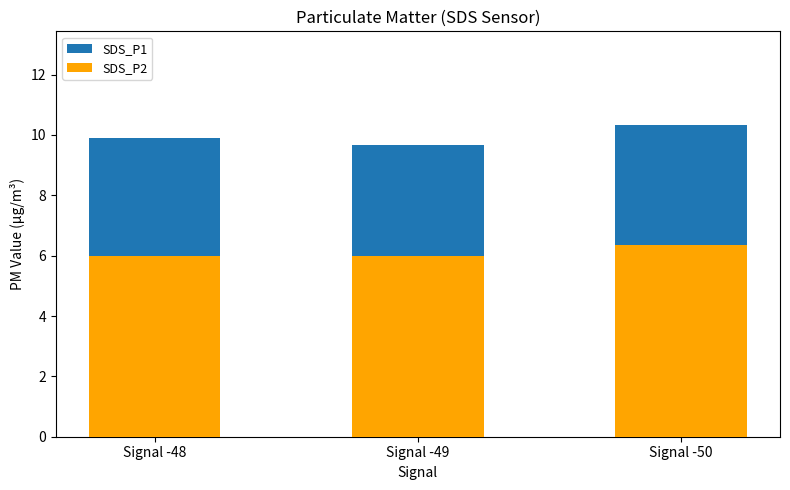

What is the value of the SDS_P1 bar at the 1st from the left?

9.9